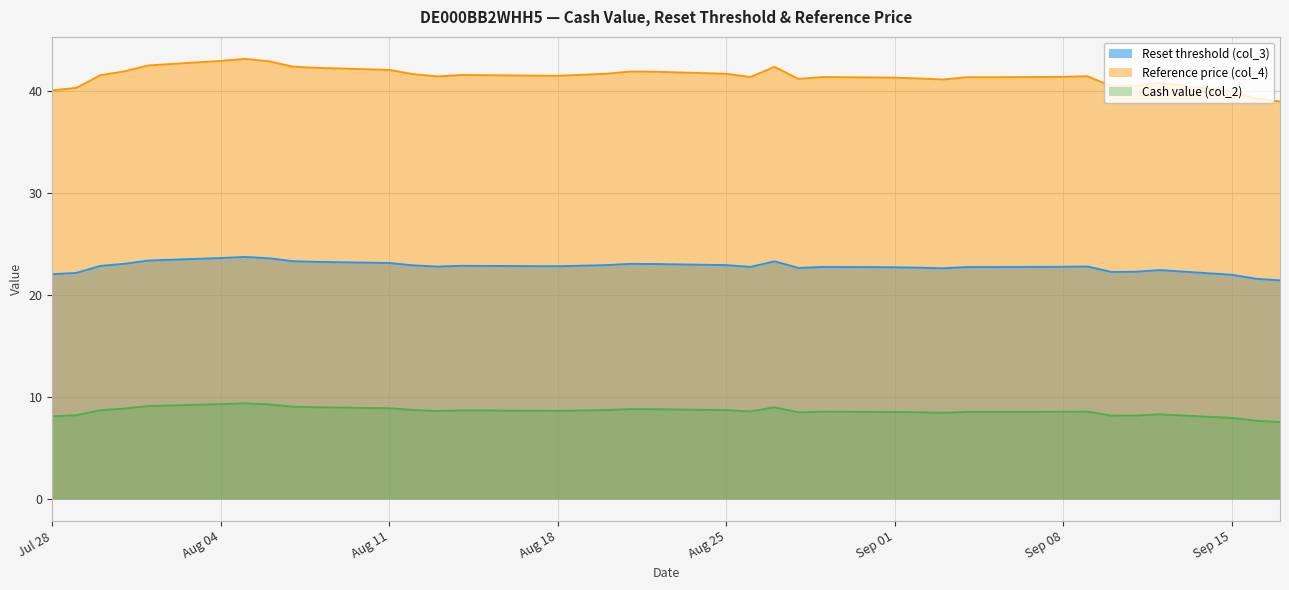

How many values in the Cash value (col_2) series are below 8?

3